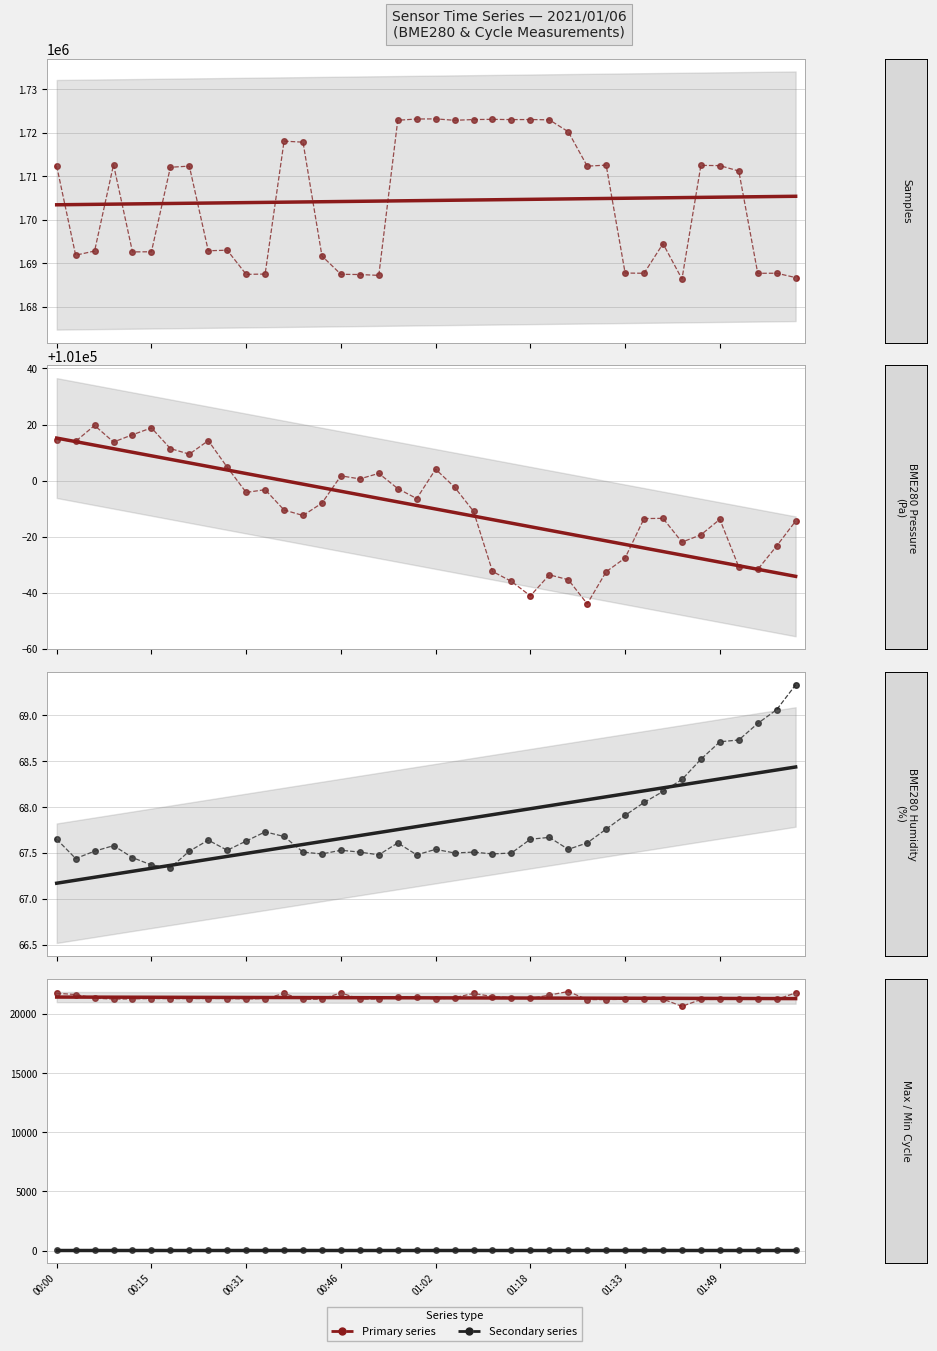

Which series changed the most between 00:06 and 01:49?

Samples